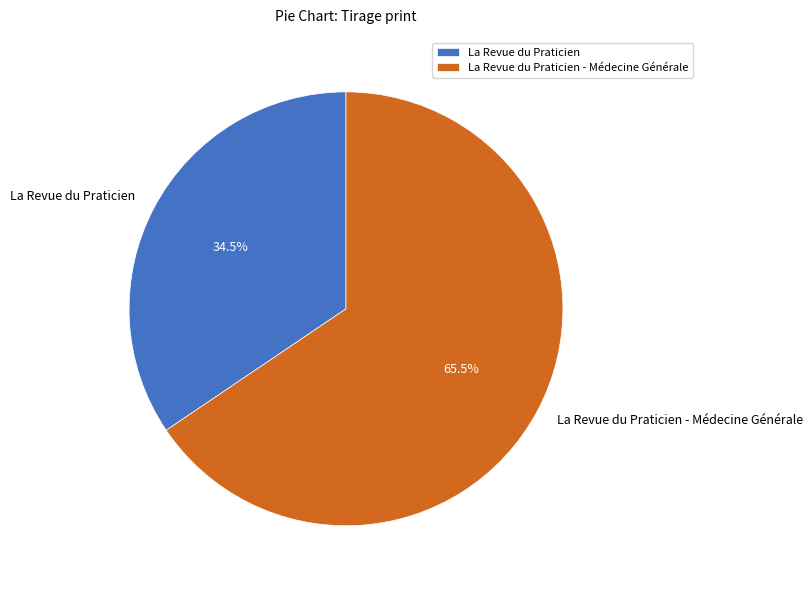

What percentage is NOT represented by La Revue du Praticien - Médecine Générale?

34.5%